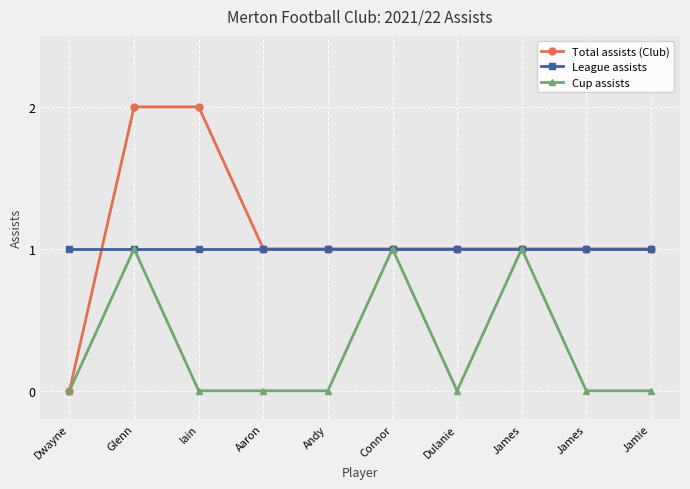

What are all the series names shown in the legend?

Total assists (Club), League assists, Cup assists